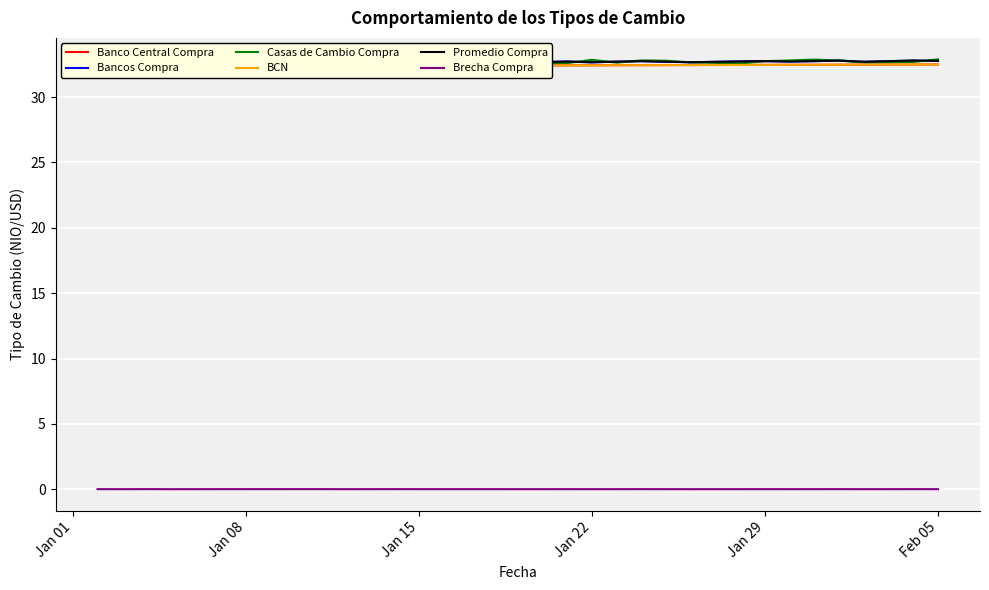

True or false: Bancos Compra and Brecha Compra intersect in this chart.

False